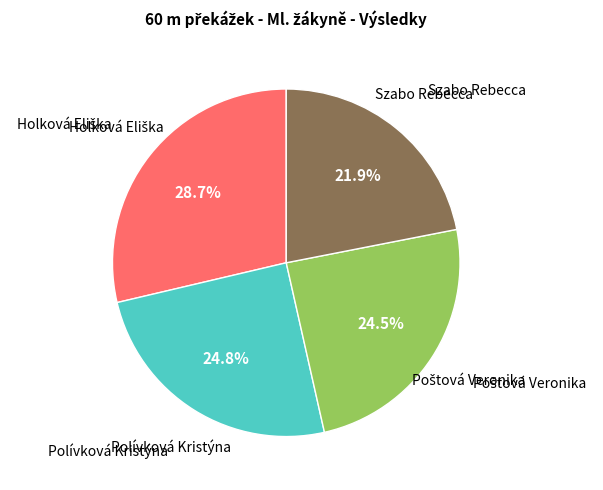

Is there any slice that represents more than half of the pie?

No